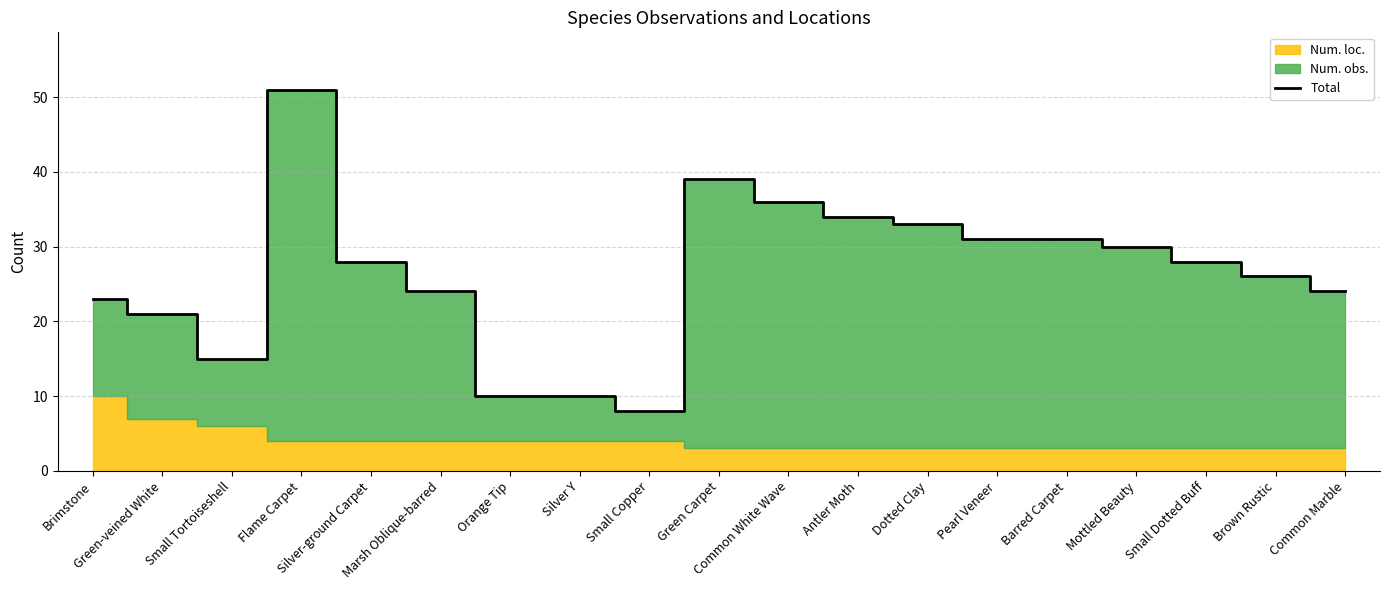

Reading left to right, what are all the values shown in this chart?

23	21	15	51	28	24	10	10	8	39	36	34	33	31	31	30	28	26	24